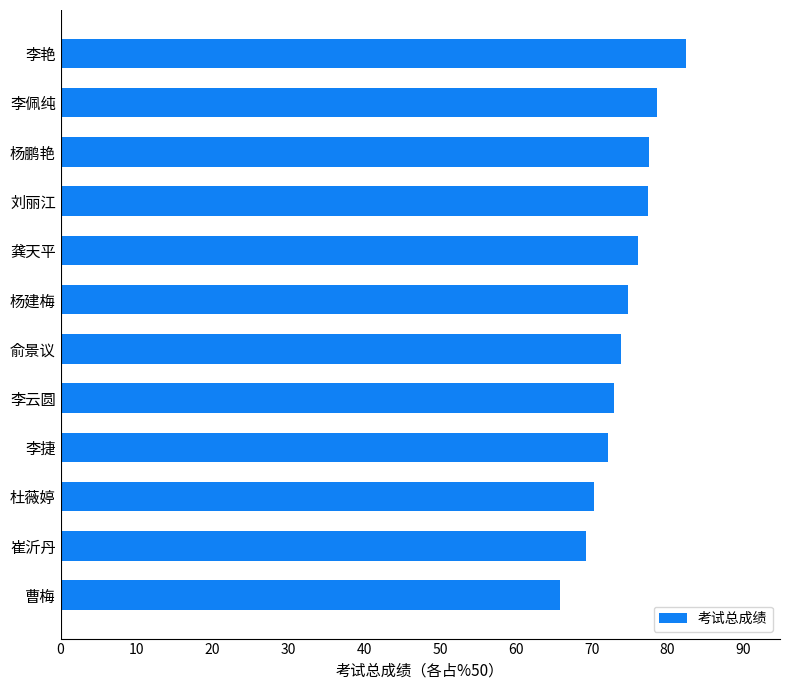

What is the greatest value displayed?

82.5